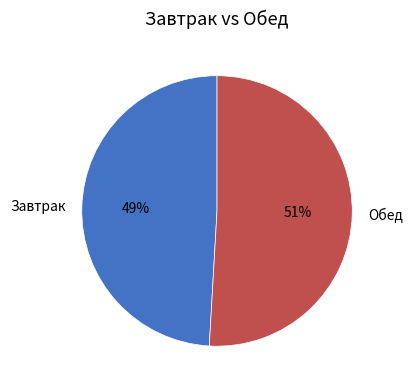

Which slice is the smallest?

Завтрак